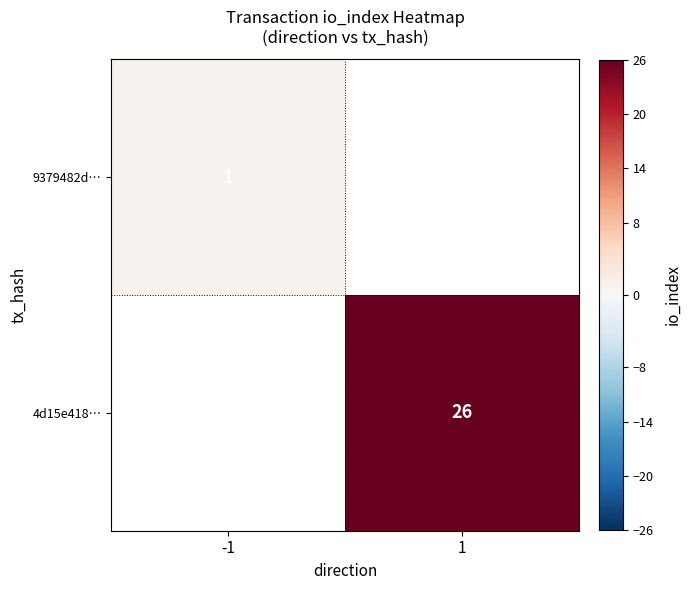

Is it true that 9379482d… equals 1 at -1?

True